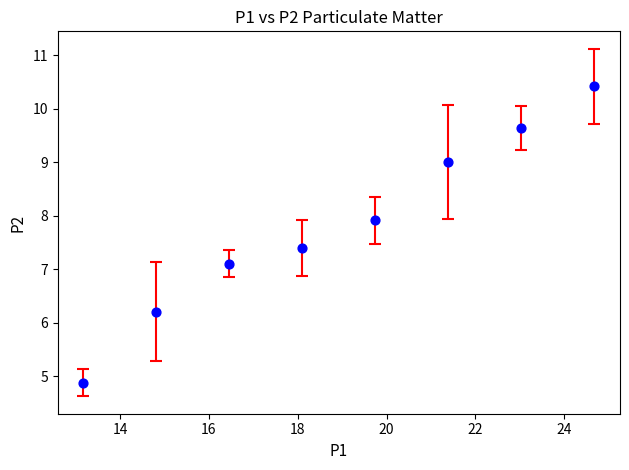

What Y value in the scatter plot is closest to 7?

7.1